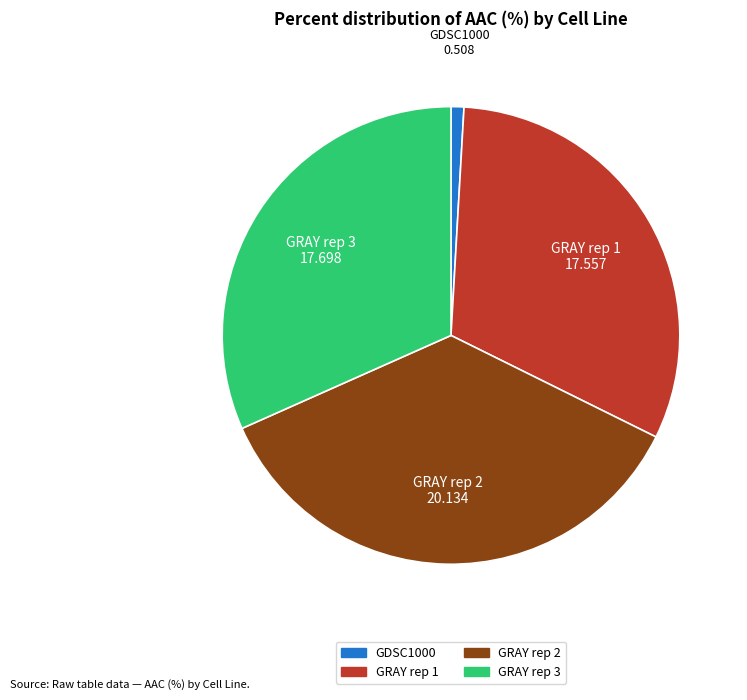

Does GRAY rep 1 represent more than half of the total?

No